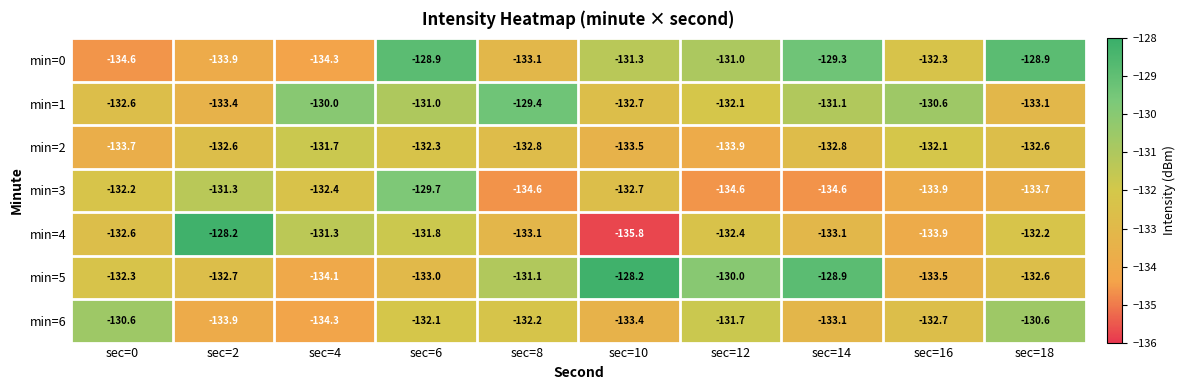

At which label is min=0 closest to -131?

sec=12